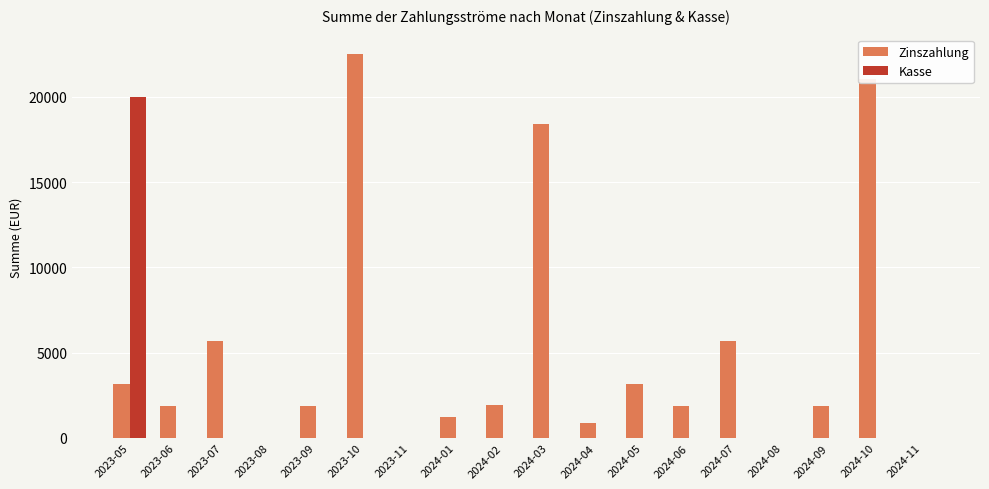

What is the maximum value shown in the chart?

22514.2